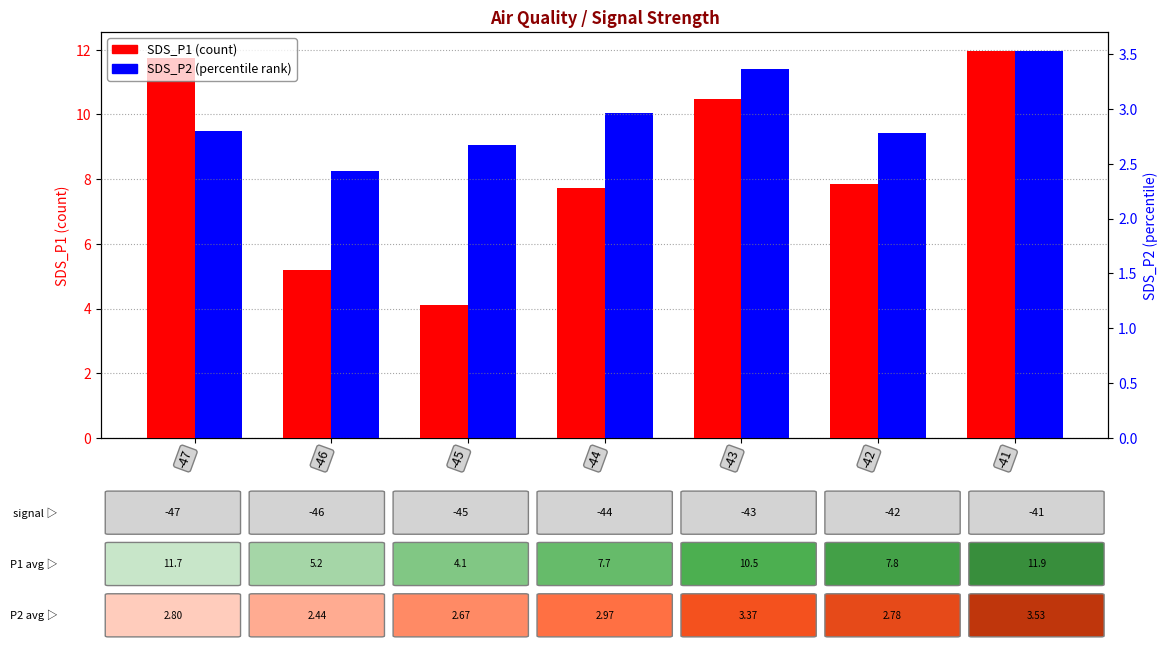

What is the value of the SDS_P2 bar at the 2nd from the left?

2.4